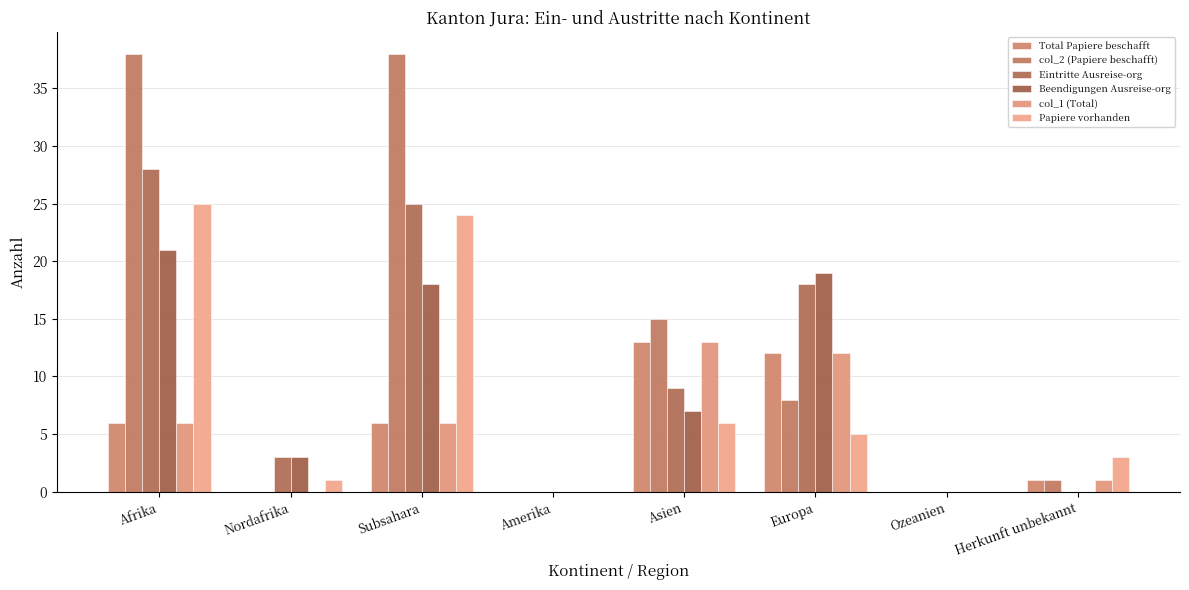

Reading left to right, transcribe all the data shown in this chart.

Total Papiere beschafft: 6	0	6	0	13	12	0	1
col_2 (Papiere beschafft): 38	0	38	0	15	8	0	1
Eintritte Ausreise-org: 28	3	25	0	9	18	0	0
Beendigungen Ausreise-org: 21	3	18	0	7	19	0	0
col_1 (Total): 6	0	6	0	13	12	0	1
Papiere vorhanden: 25	1	24	0	6	5	0	3